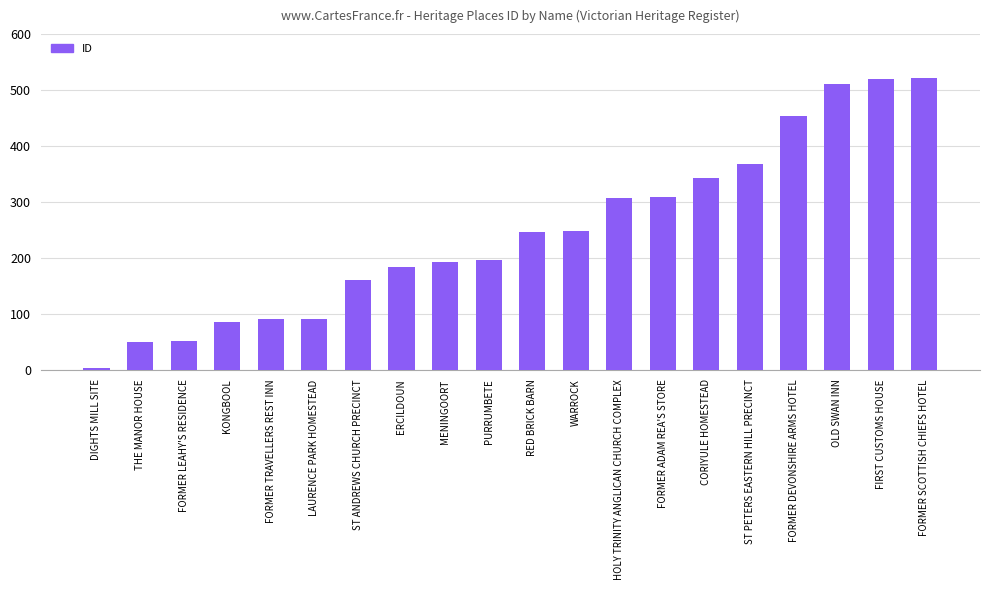

True or false: the data shows 50 at THE MANOR HOUSE.

True